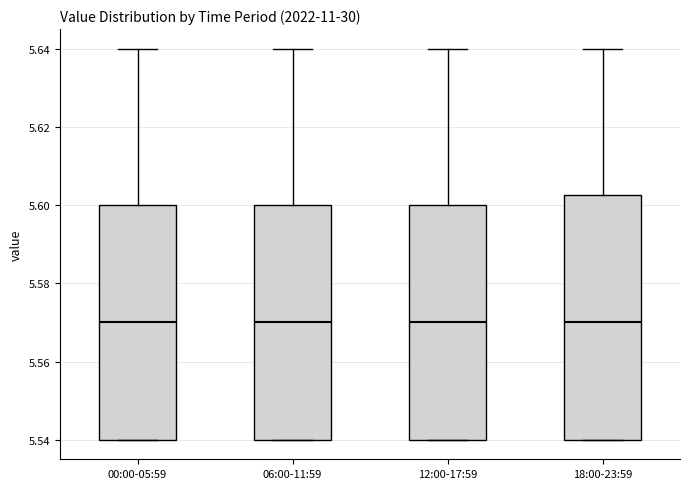

Reading left to right, transcribe this box plot: for each box, give where its median line is, the range the box spans, and where its two whiskers end, as read against the y-axis. The values are not printed on the chart, so give them approximately, as read against the axis.

00:00-05:59: median 5.570, box 5.540 to 5.600, whiskers 5.540 to 5.640
06:00-11:59: median 5.570, box 5.540 to 5.600, whiskers 5.540 to 5.640
12:00-17:59: median 5.570, box 5.540 to 5.600, whiskers 5.540 to 5.640
18:00-23:59: median 5.570, box 5.540 to 5.602, whiskers 5.540 to 5.640